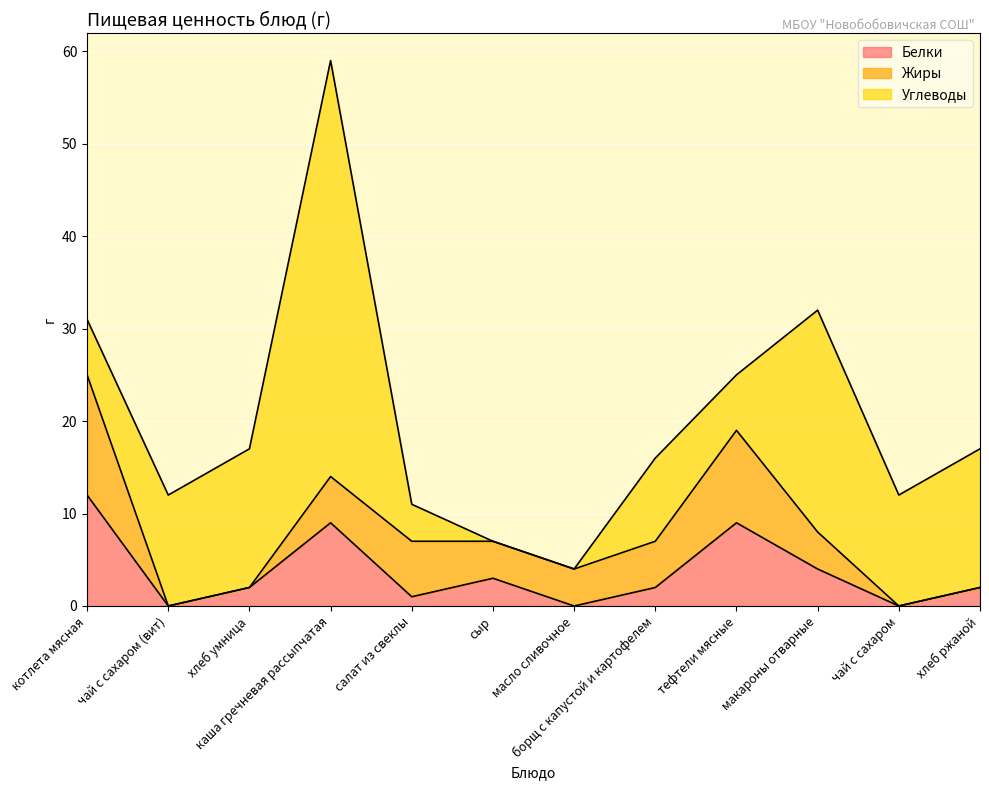

What is the highest value of the Белки series?

12